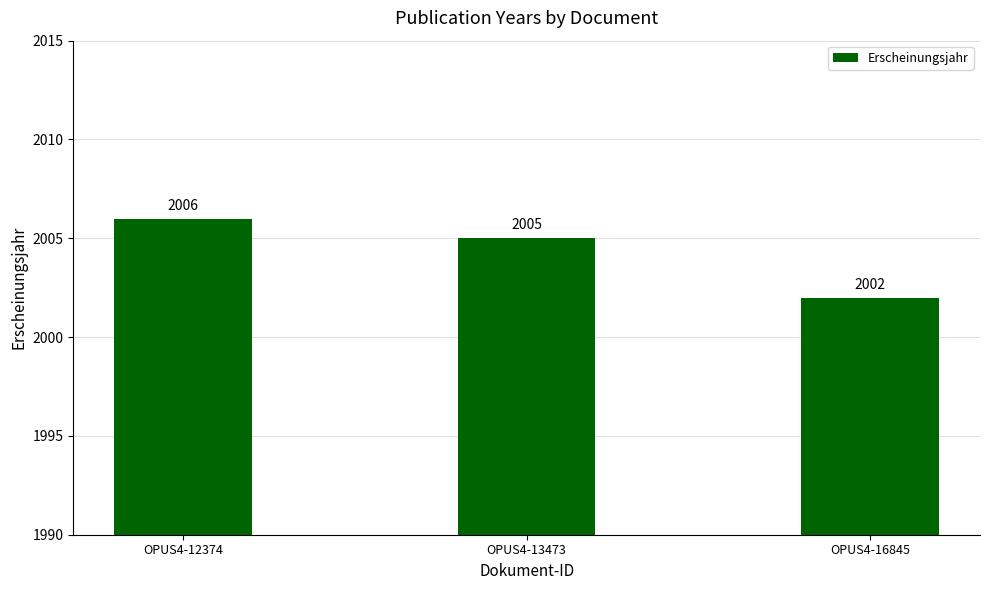

Are the bars grouped side by side (vs. stacked)?

No